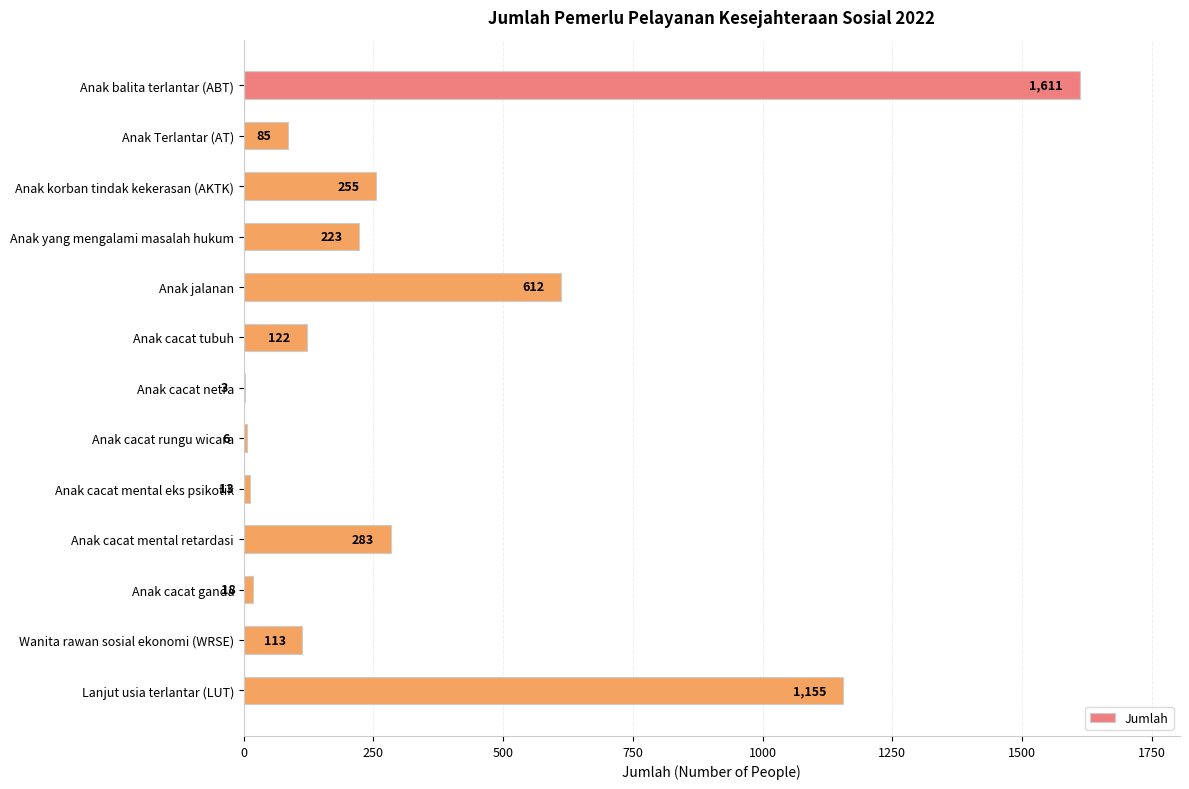

Reading top to bottom, list all the values displayed in this chart.

Anak balita terlantar (ABT)=1611	Anak Terlantar (AT)=85	Anak korban tindak kekerasan (AKTK)=255	Anak yang mengalami masalah hukum=223	Anak jalanan=612	Anak cacat tubuh=122	Anak cacat netra=3	Anak cacat rungu wicara=6	Anak cacat mental eks psikotik=13	Anak cacat mental retardasi=283	Anak cacat ganda=18	Wanita rawan sosial ekonomi (WRSE)=113	Lanjut usia terlantar (LUT)=1155